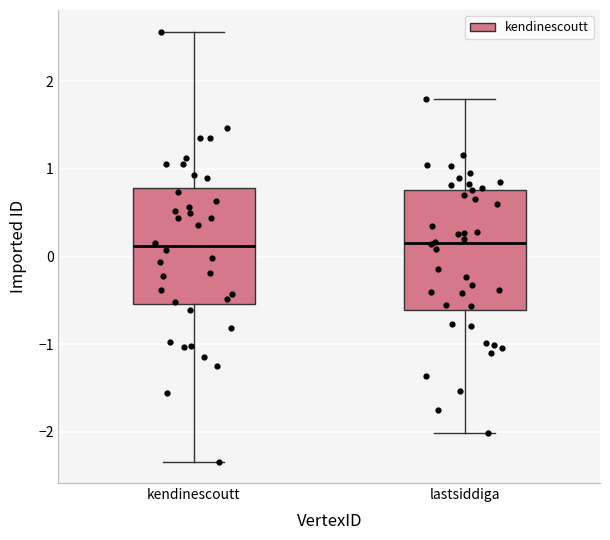

Reading left to right, read every box against the y-axis: the position of its median line, the range the box covers, and the ends of its whiskers. The values are not printed on the chart, so give them approximately, as read against the axis.

kendinescoutt: median 0.1, box -0.5 to 0.8, whiskers -2.3 to 2.6
lastsiddiga: median 0.2, box -0.6 to 0.8, whiskers -2.0 to 1.8